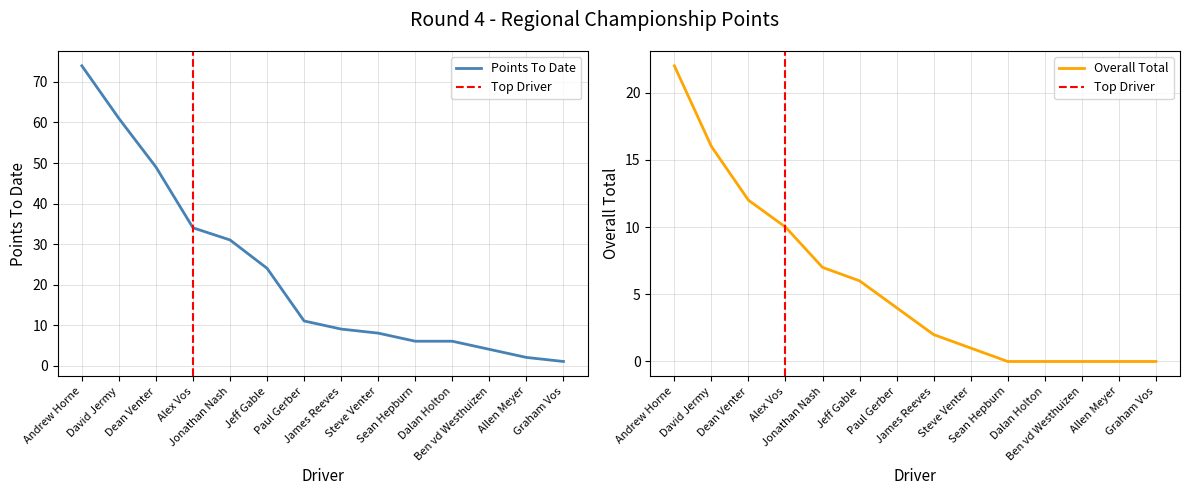

Is the value of Points To Date at Graham Vos greater than the value of Overall Total at David Jermy?

No